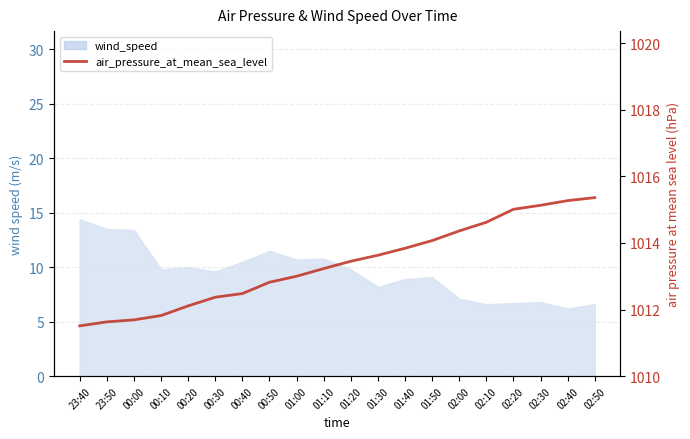

What is the difference between the maximum and minimum values?

3.9